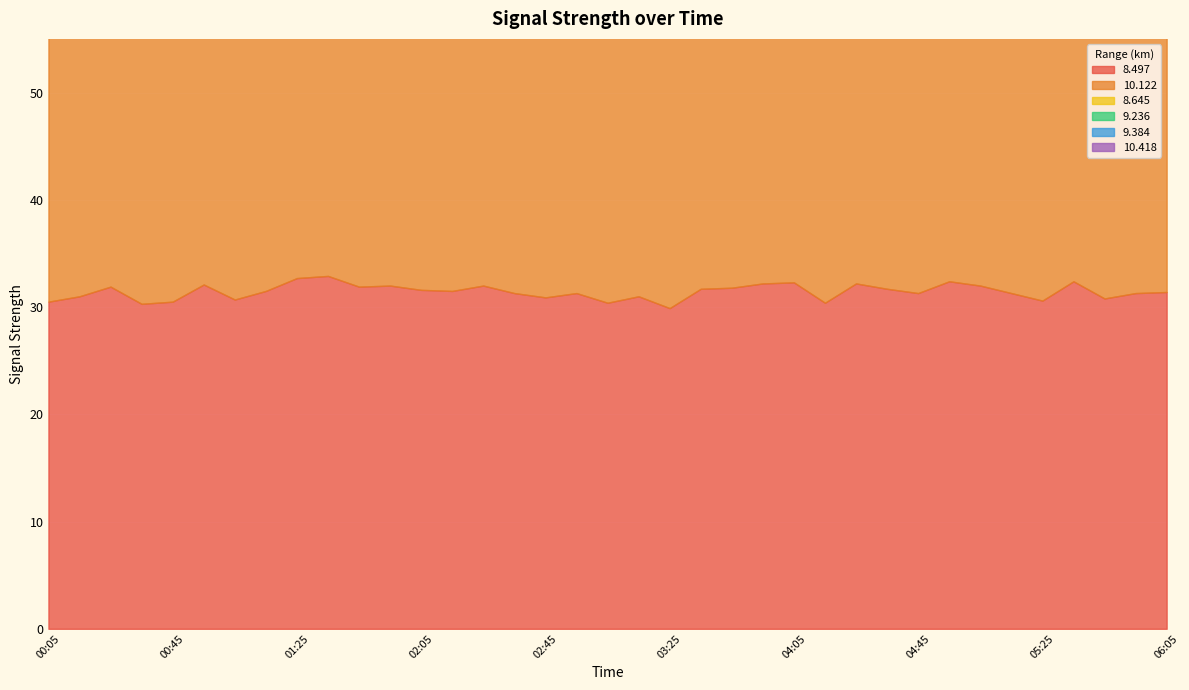

True or false: 8.497 has more than 1 interior local peaks.

True